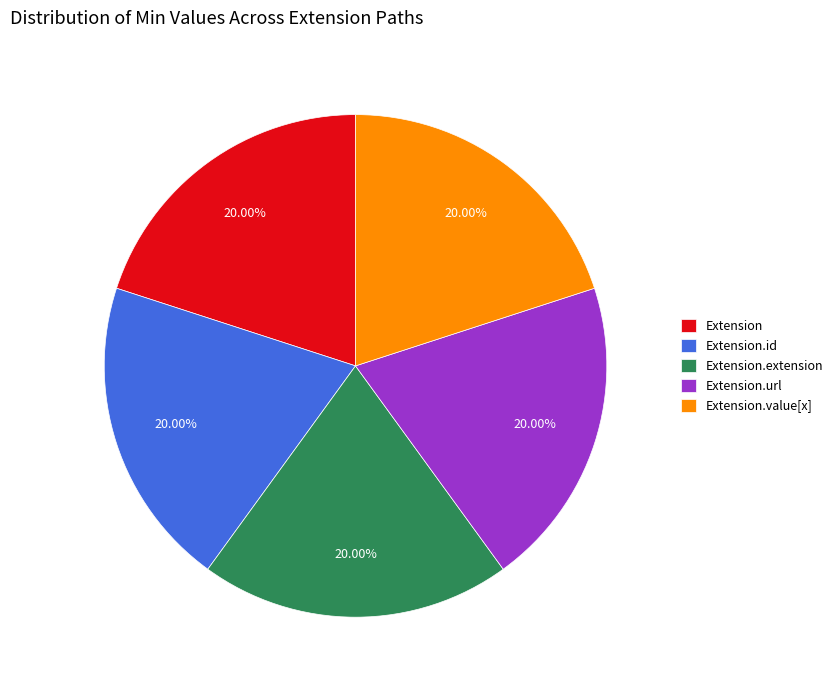

To the nearest percent, what is the average slice percentage?

20%